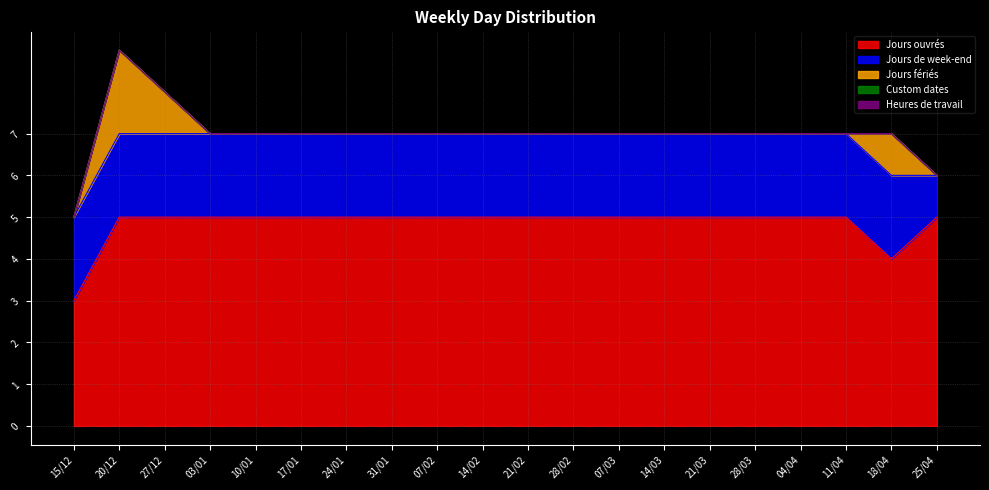

List the series in order of their peak value, lowest first.

Custom dates, Heures de travail, Jours de week-end, Jours fériés, Jours ouvrés